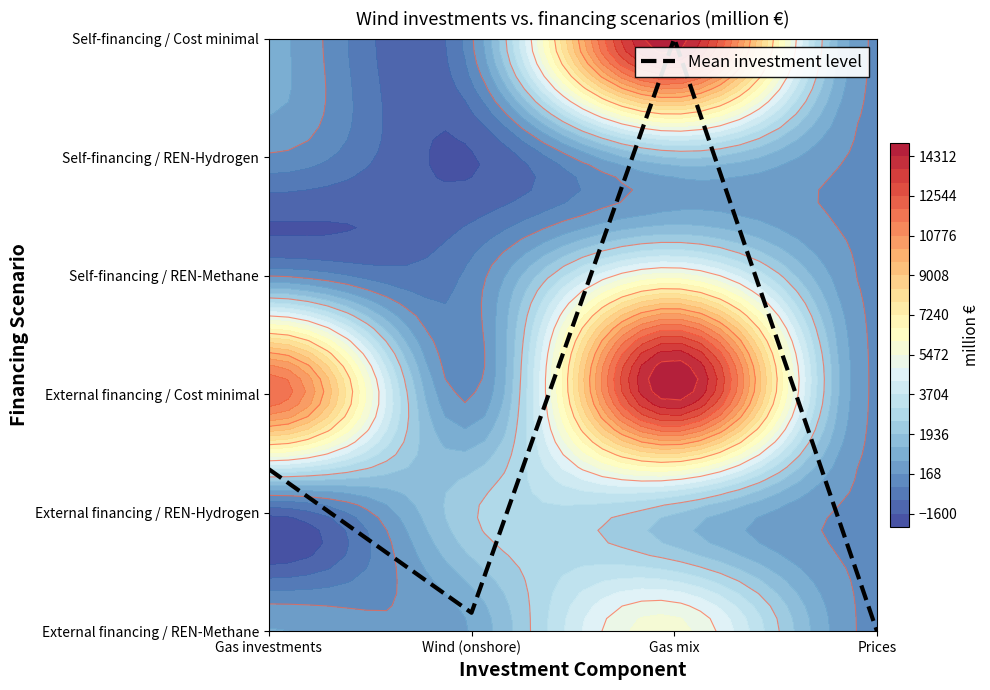

Rank the categories by value from lowest to highest.

Prices, Wind (onshore), Gas investments, Gas mix